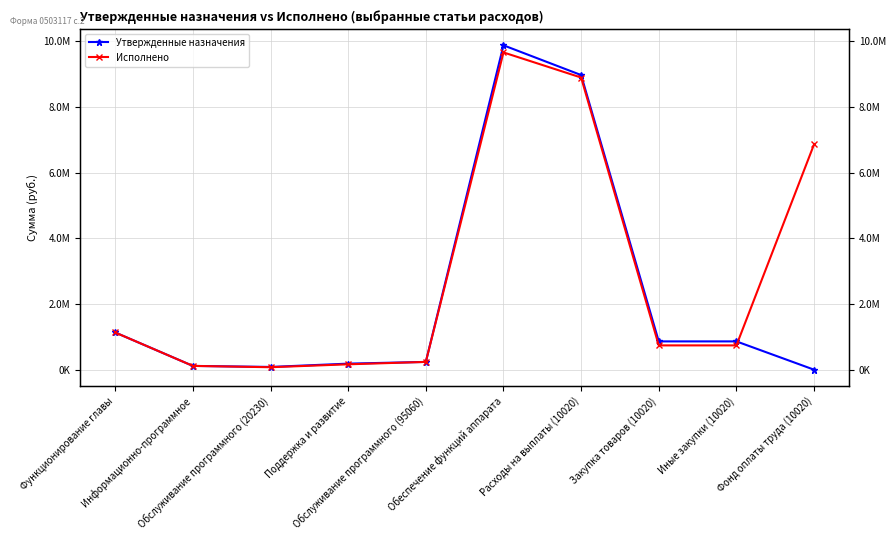

What value does the Исполнено series have at Поддержка и развитие?

164248.4